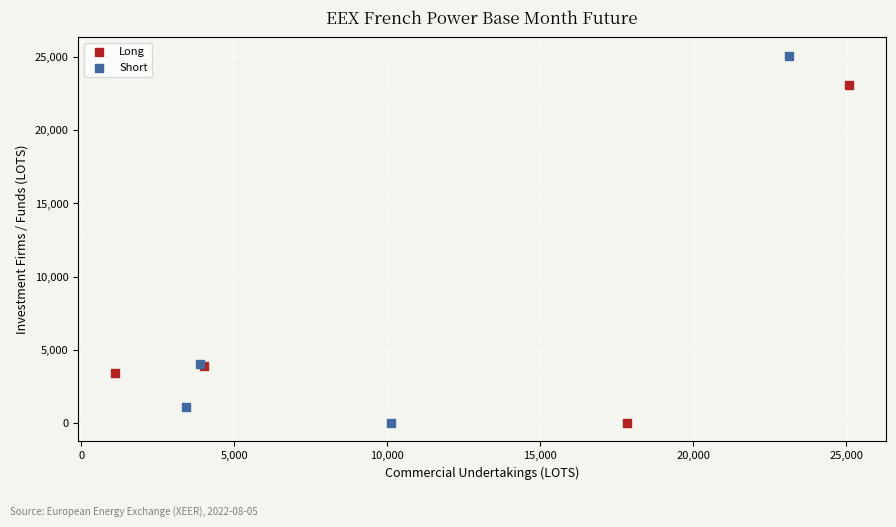

Which series has the largest Y range (max minus min)?

Short